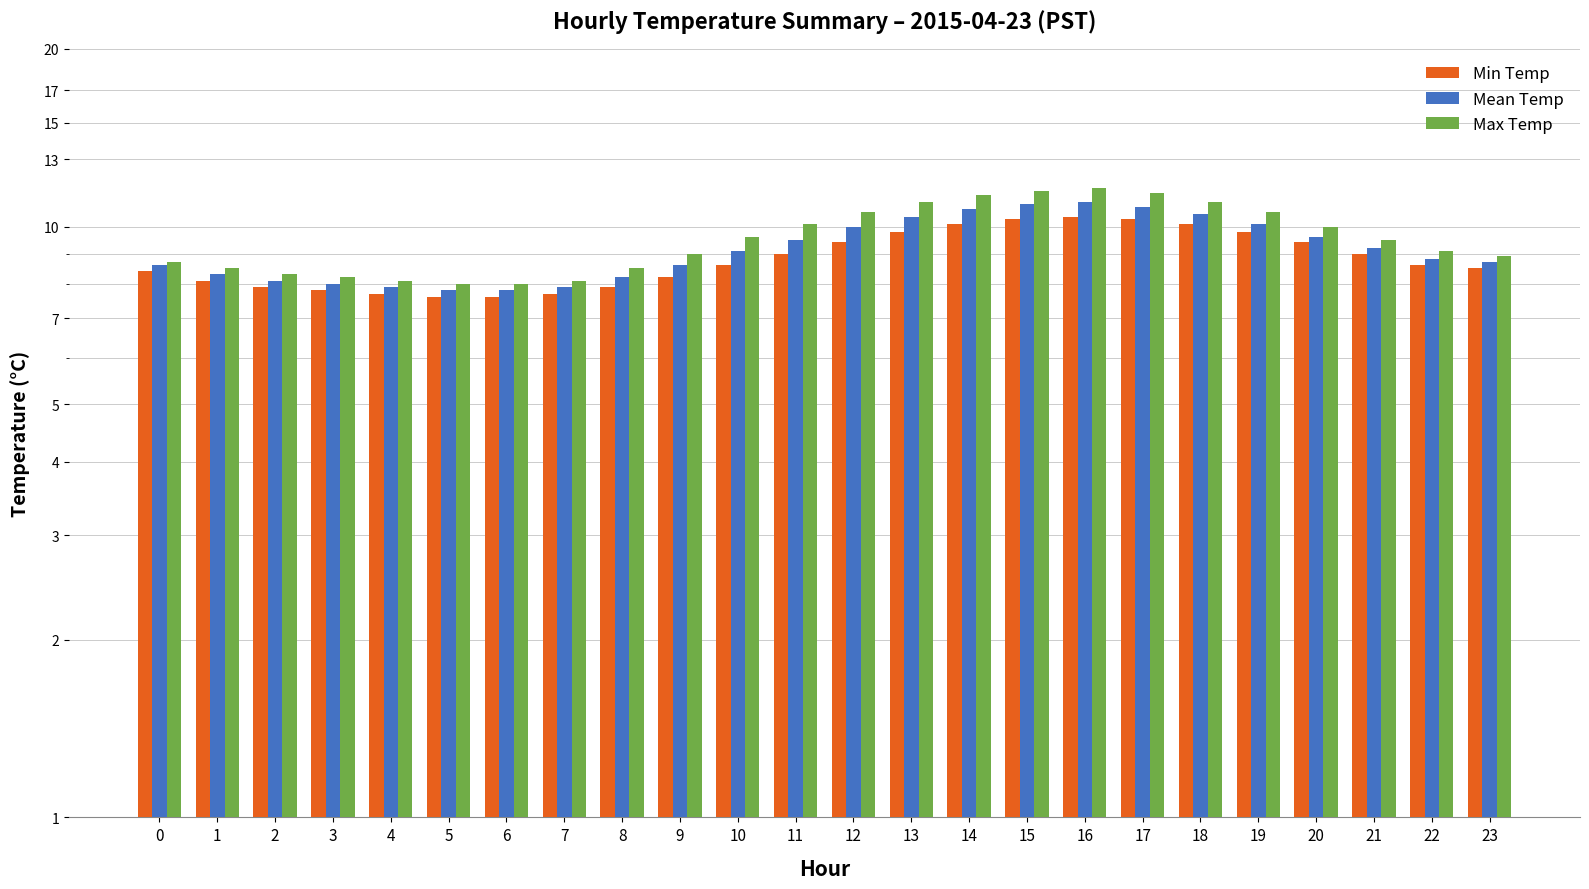

Where does the Mean Temp series first go above 9?

10